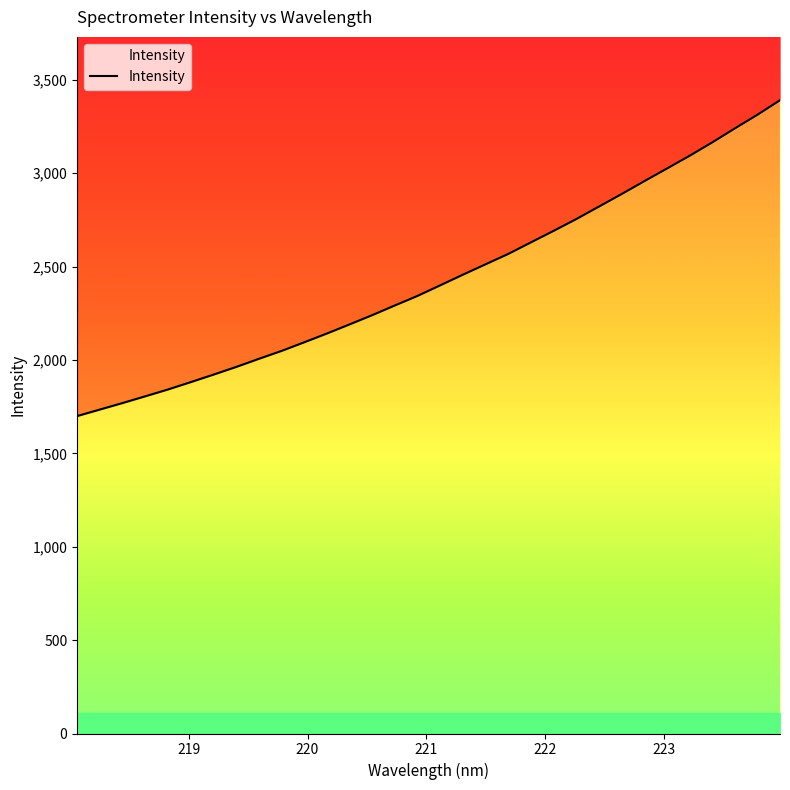

At which label does the data first exceed 2399?

221.1174